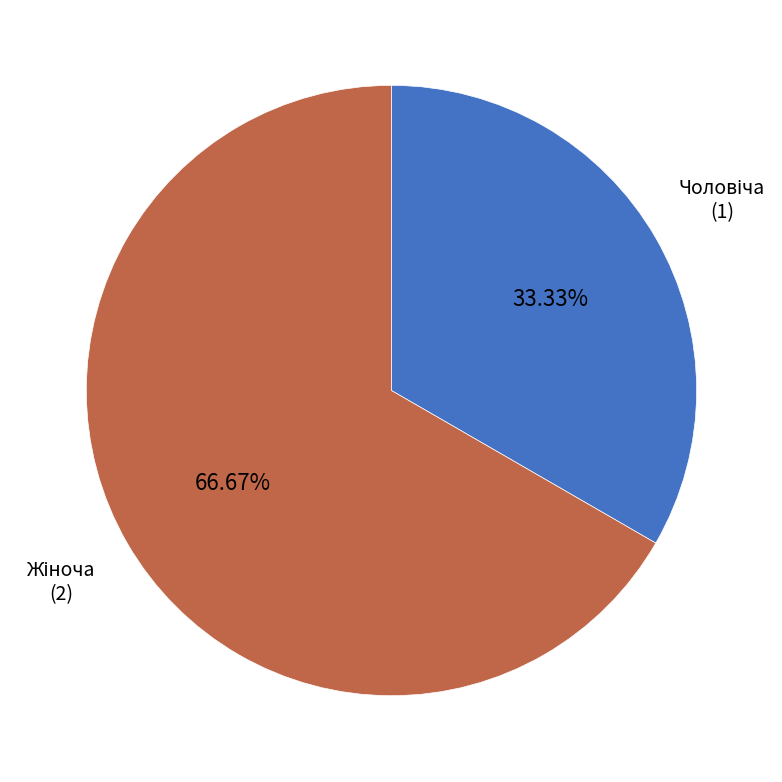

Is there any slice that represents more than half of the pie?

Yes